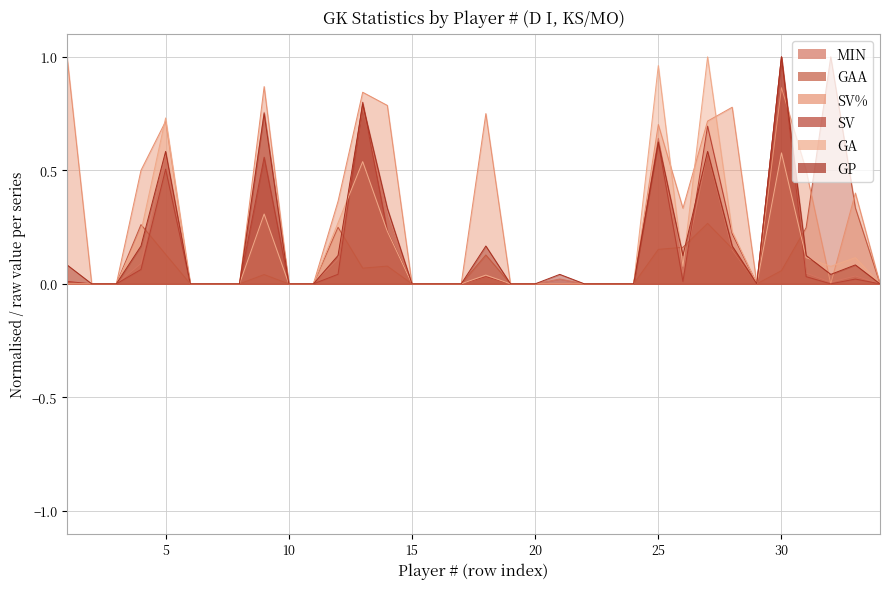

At which category does GA reach its first local peak?

5